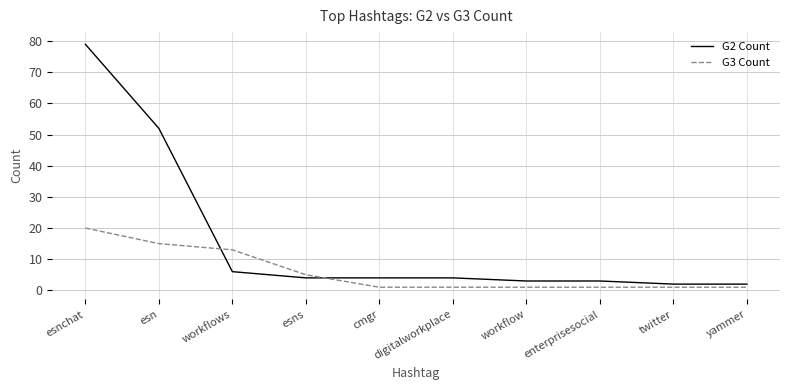

At which category is the sum across all series the highest?

esnchat